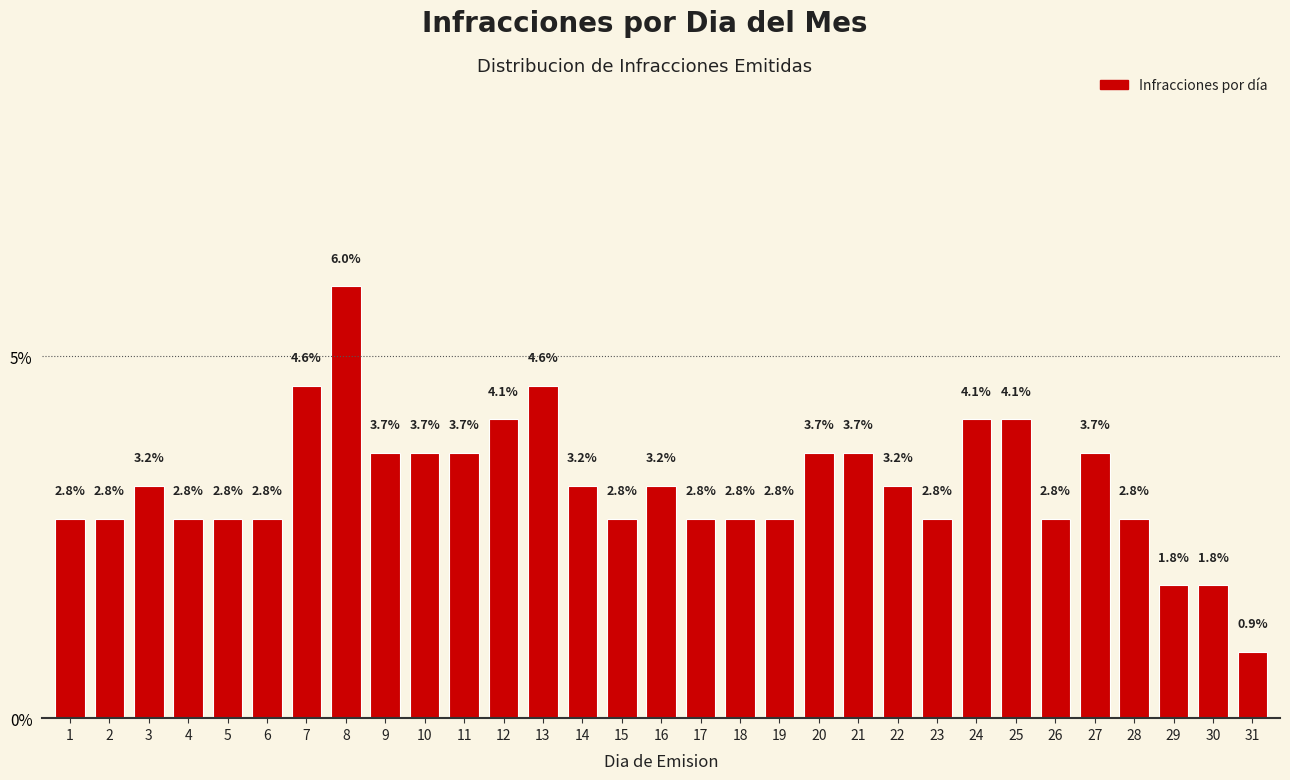

Reading left to right, extract all data points from this chart.

2.8	2.8	3.2	2.8	2.8	2.8	4.6	6.0	3.7	3.7	3.7	4.1	4.6	3.2	2.8	3.2	2.8	2.8	2.8	3.7	3.7	3.2	2.8	4.1	4.1	2.8	3.7	2.8	1.8	1.8	0.9